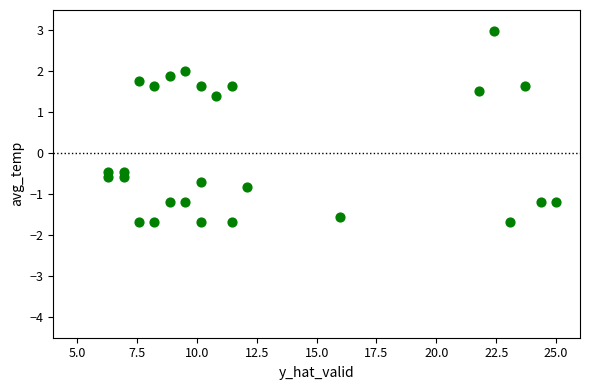

What is the range of Y values (max minus min)?

4.7